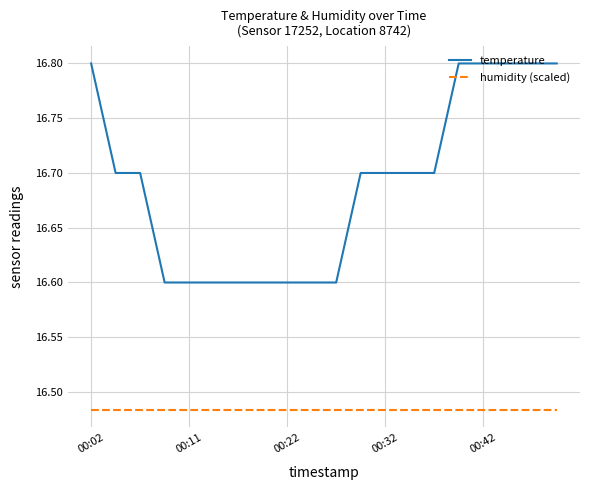

True or false: temperature and humidity (scaled) intersect in this chart.

False